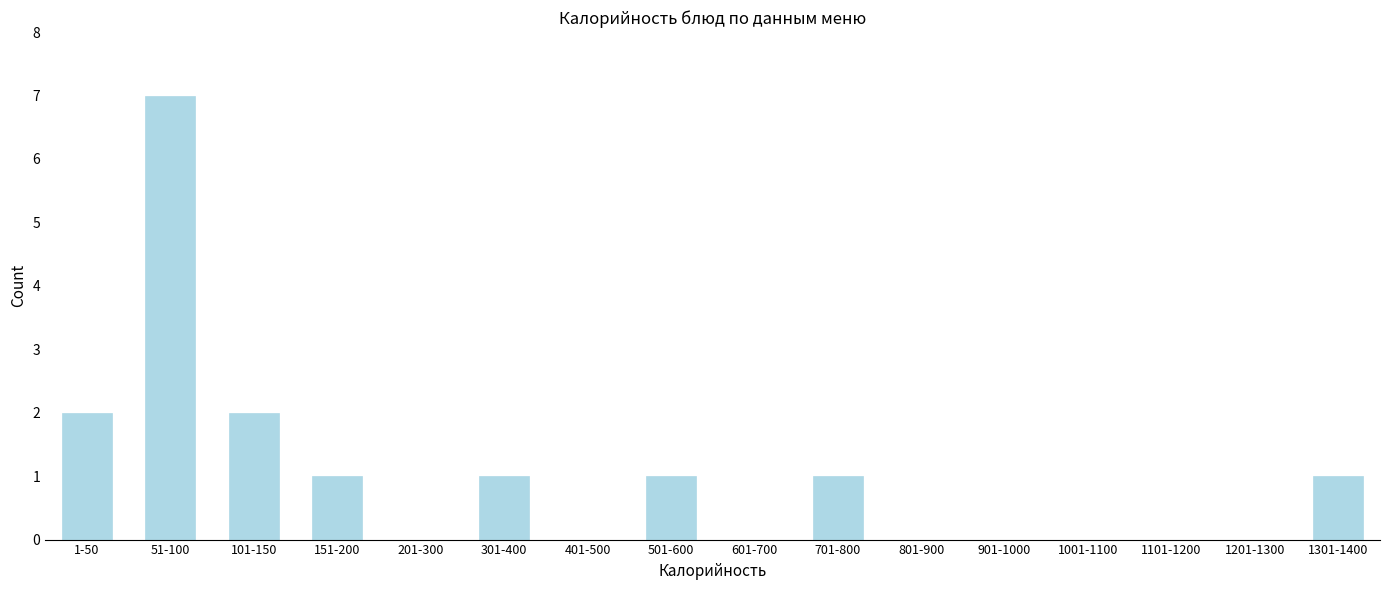

Reading left to right, list all the values displayed in this chart.

1-50=2	51-100=7	101-150=2	151-200=1	201-300=0	301-400=1	401-500=0	501-600=1	601-700=0	701-800=1	801-900=0	901-1000=0	1001-1100=0	1101-1200=0	1201-1300=0	1301-1400=1